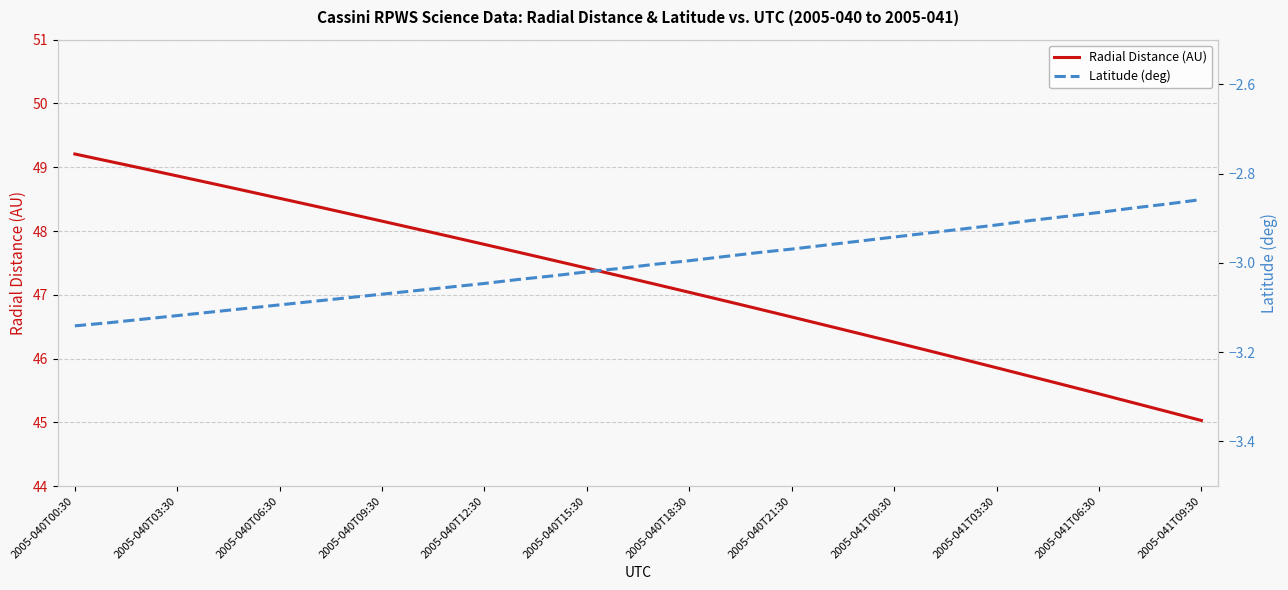

List the series in order of their overall mean, lowest first.

Latitude (deg), Radial Distance (AU)